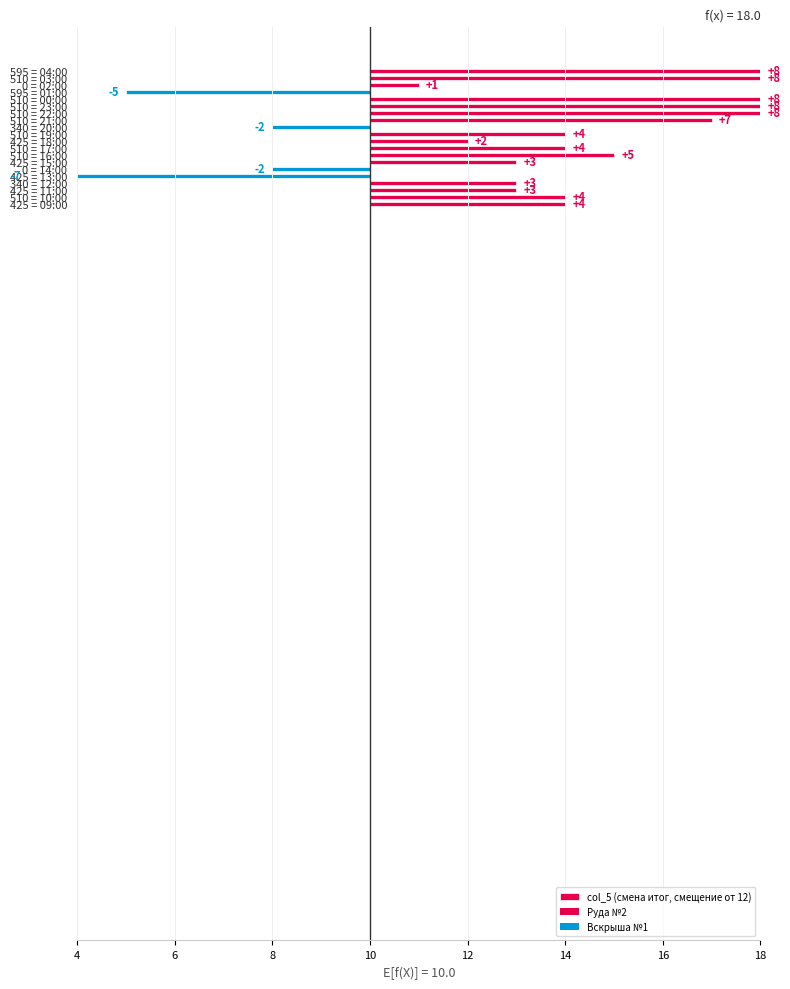

What is the average value?

3